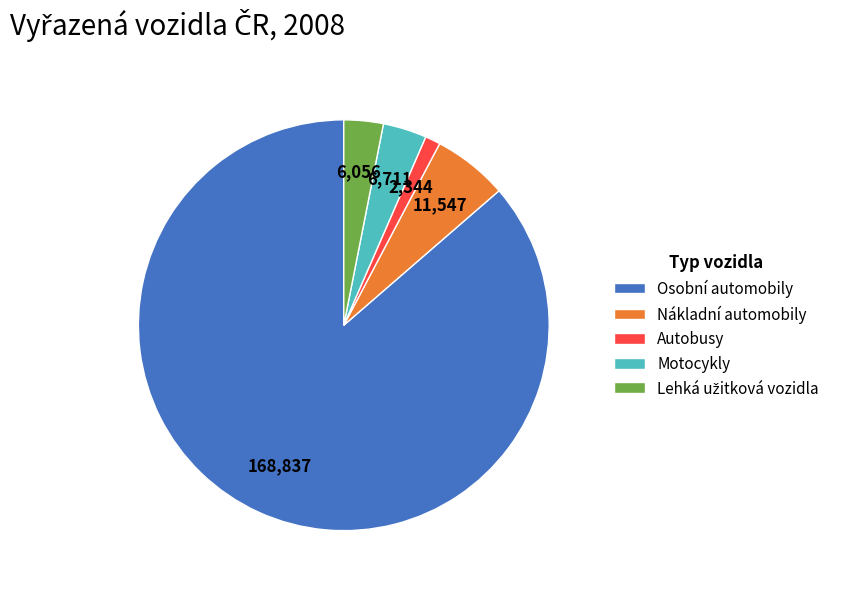

Which slice is the smallest?

Autobusy